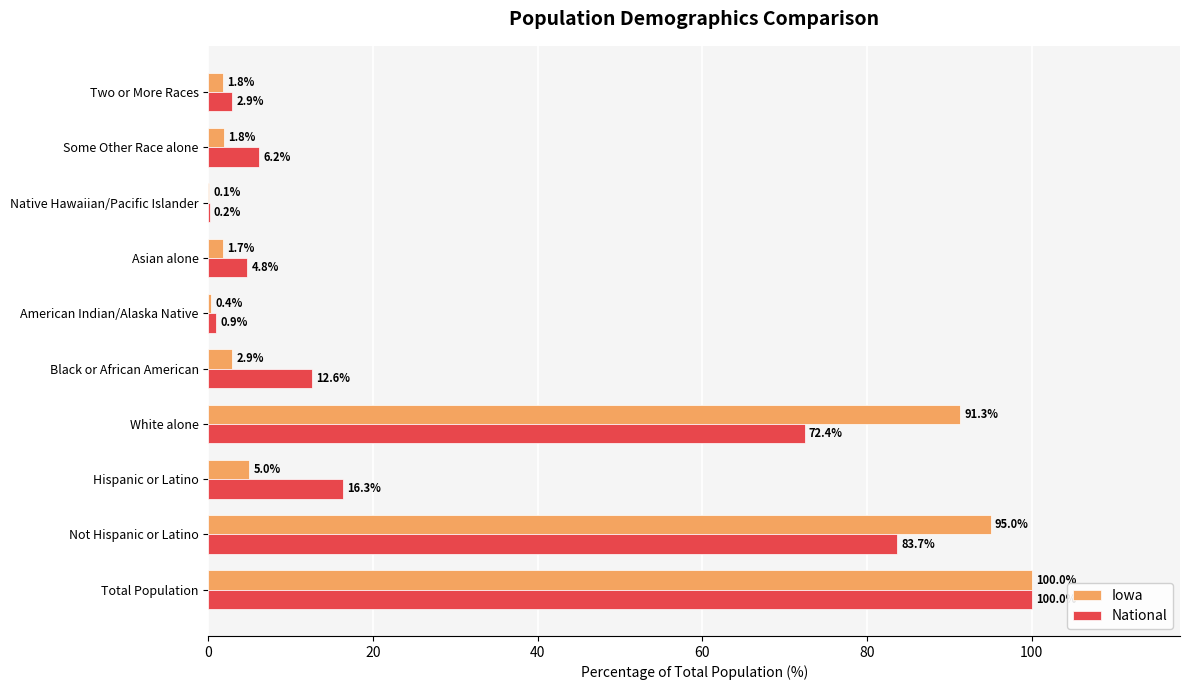

Which category has the highest value in the Iowa series?

Total Population